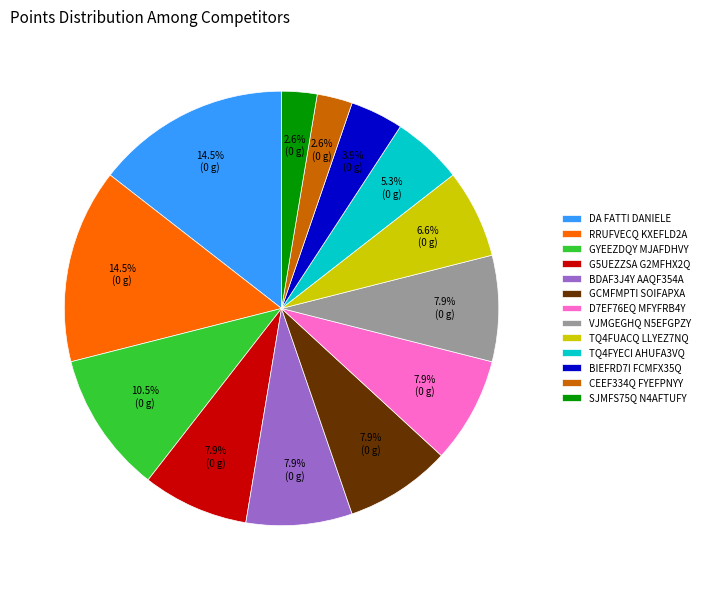

What is the ratio of the value at TQ4FUACQ LLYEZ7NQ to the value at DA FATTI DANIELE?

0.5